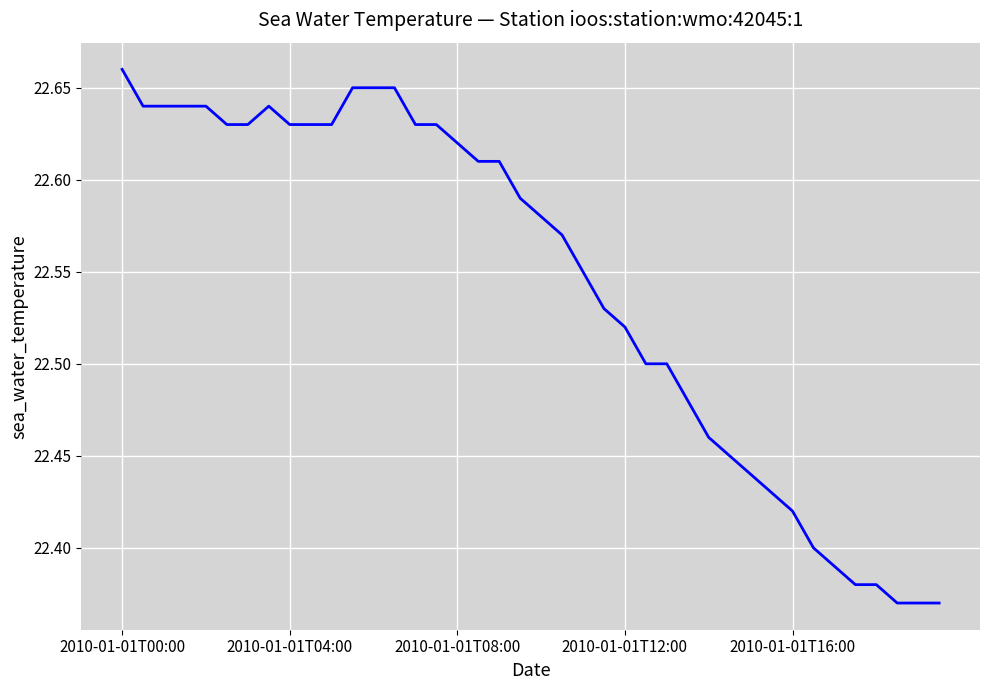

What is the difference between the maximum and minimum values?

0.3